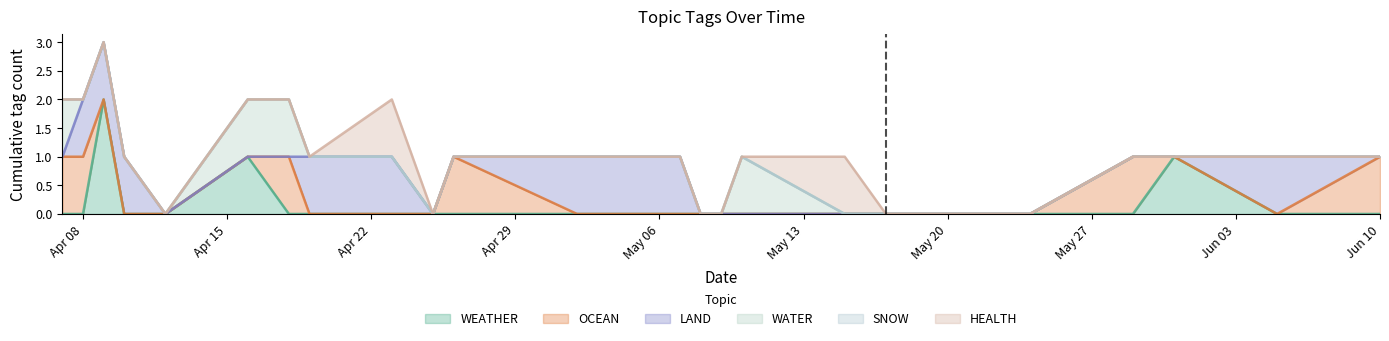

True or false: WATER and SNOW intersect in this chart.

False